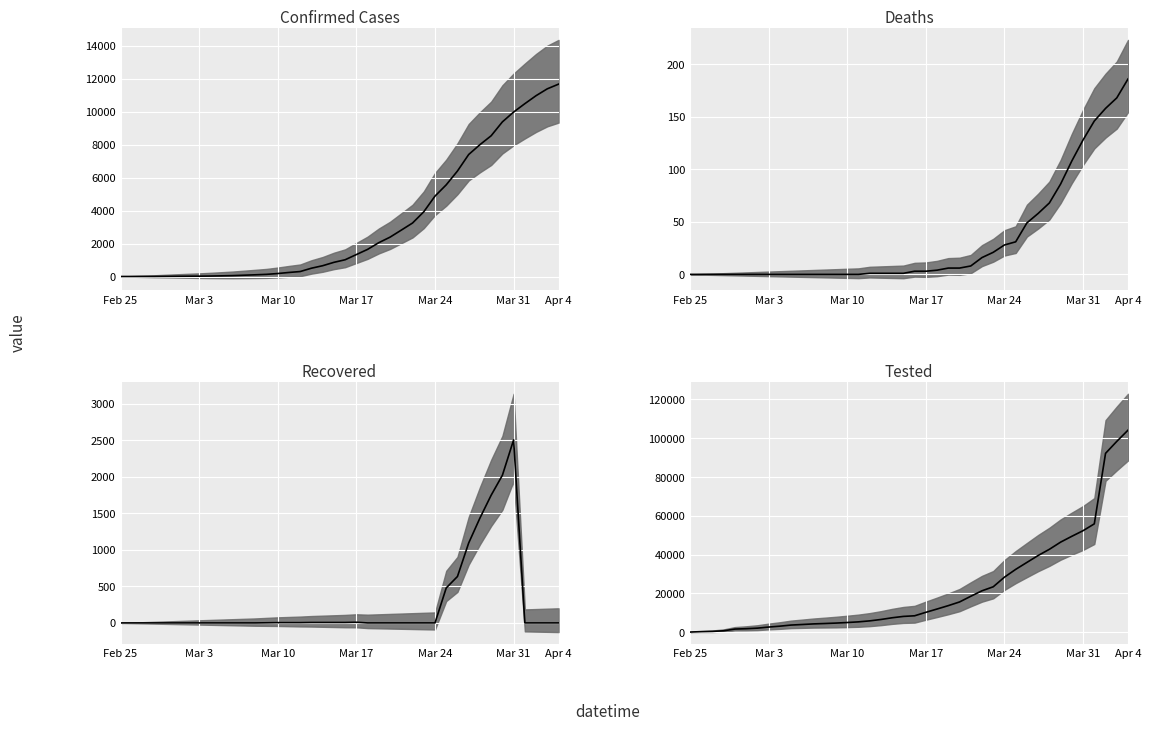

How many interior local peaks does the Recovered median series have?

2